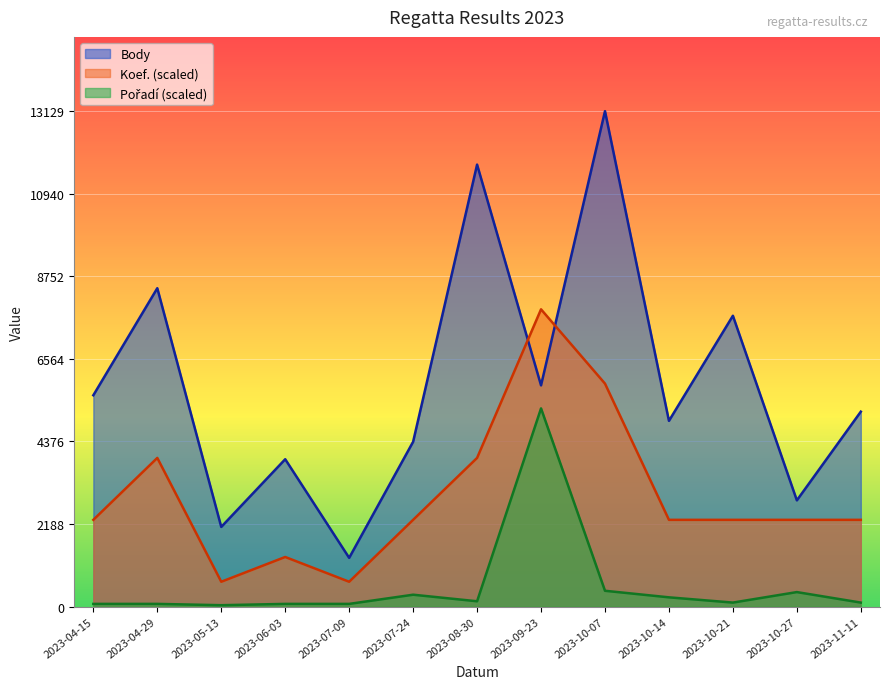

Where is the first local minimum for Body?

2023-05-13